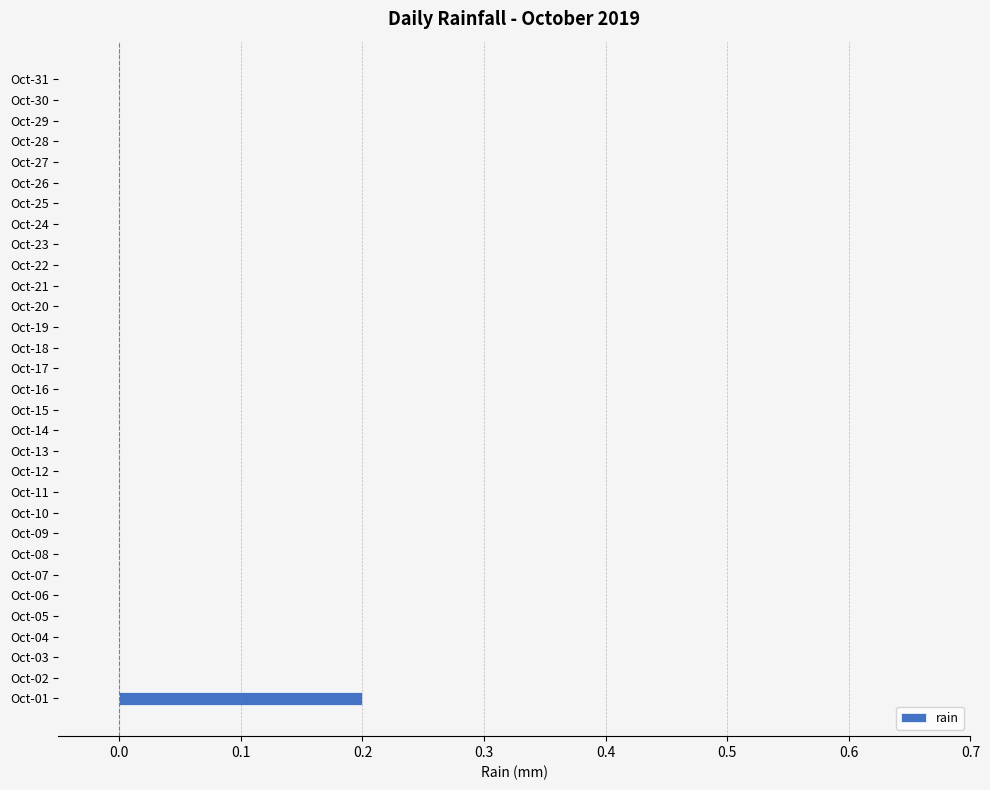

How many data points does each series have?

31